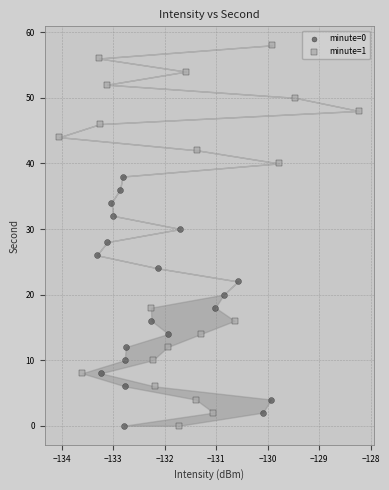

Which series contains the highest Y value?

minute=1